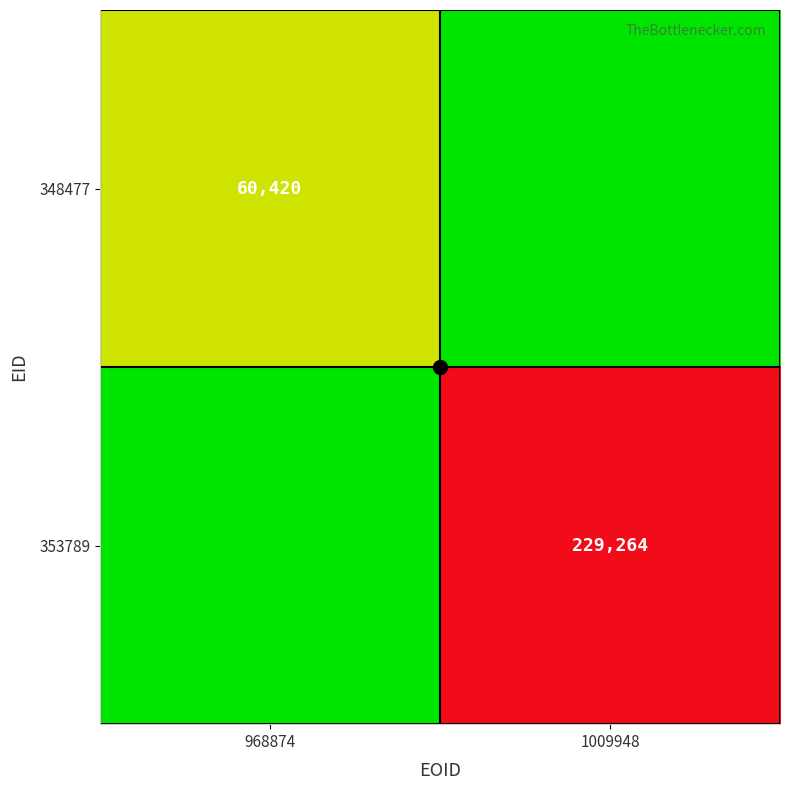

The 353789 series shows 305331 at 1009948. True or false?

False